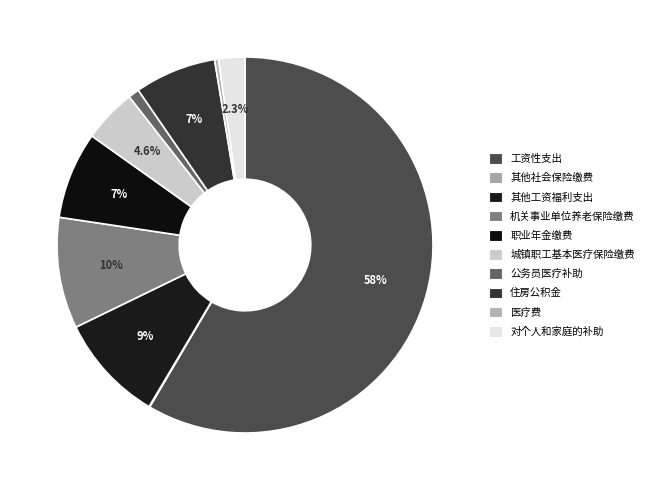

Is there any slice that represents more than half of the pie?

Yes